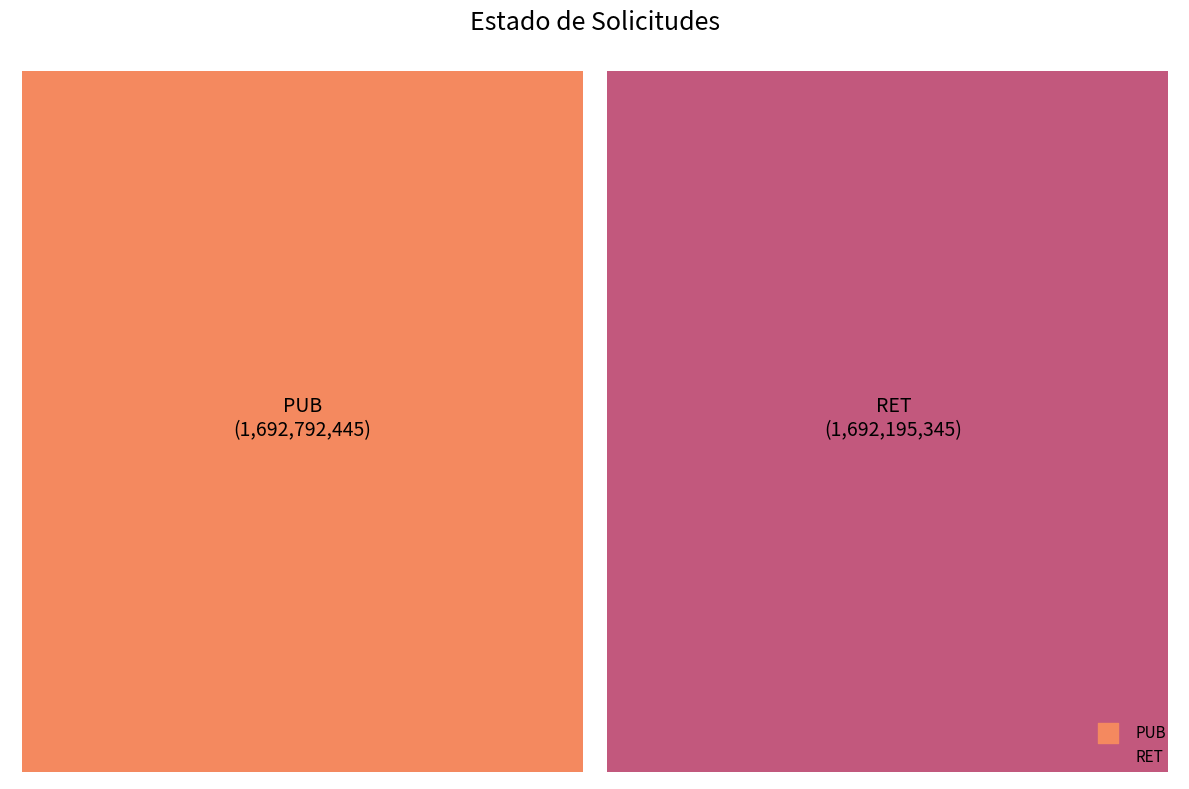

True or false: PUB accounts for 50% of the total.

True